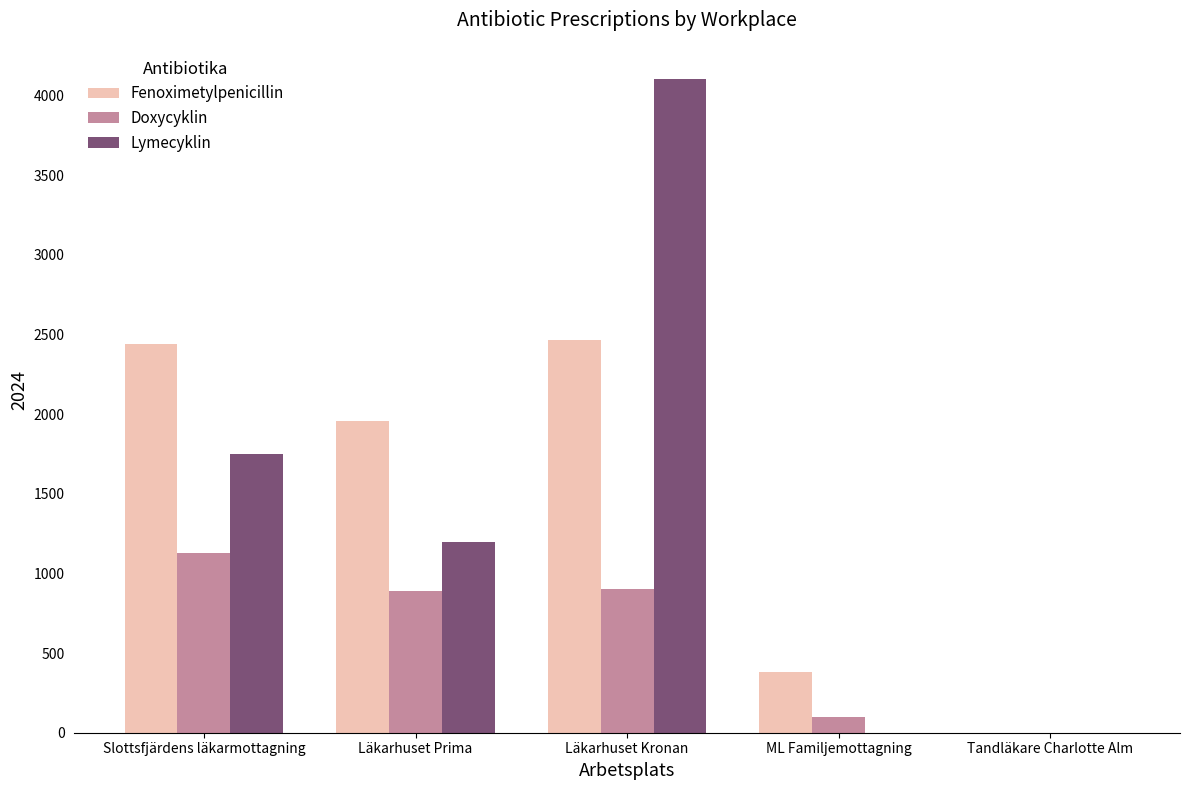

What is the maximum value for Lymecyklin?

4100.0